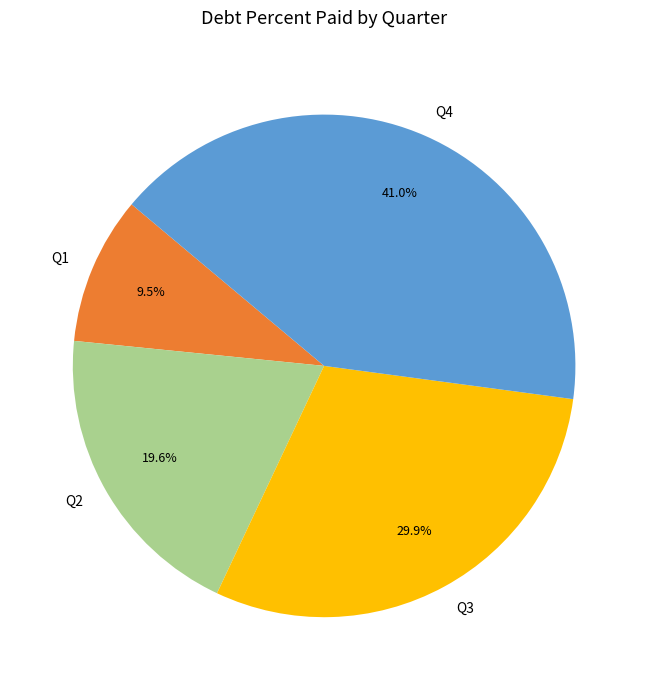

Do Q4 and Q2 together represent more than half of the pie?

Yes